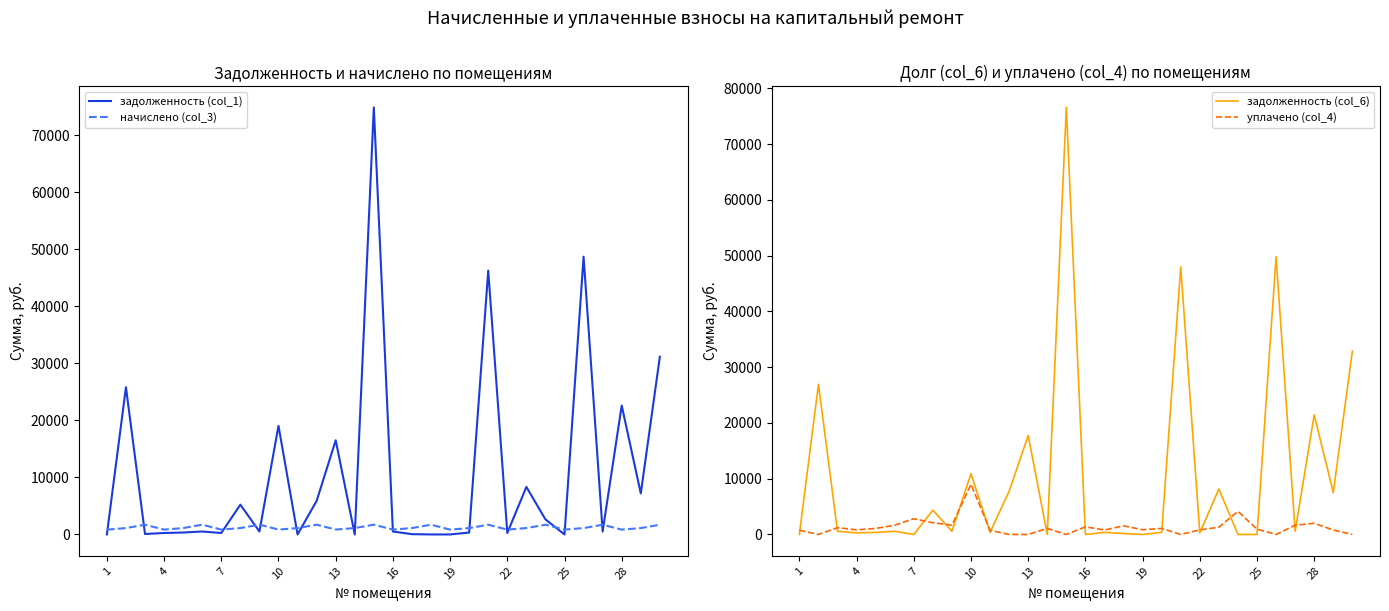

Is it true that задолженность (col_1) equals 44822.5 at 14?

False